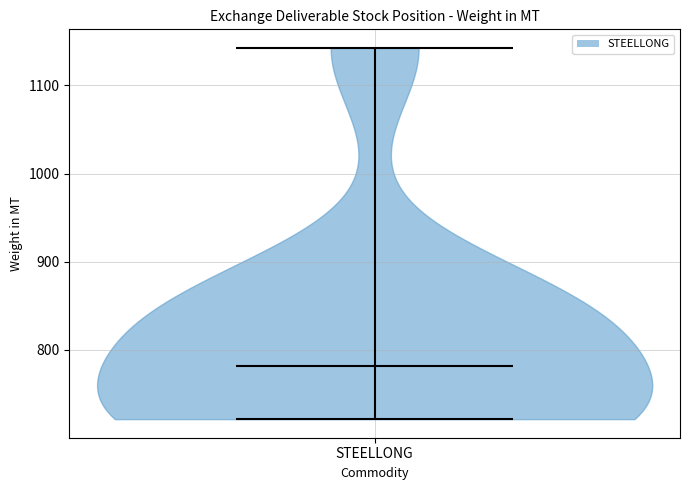

Where does the median line of the violin for STEELLONG sit on the y-axis? The values are not printed on the chart, so give them approximately, as read against the axis.

780